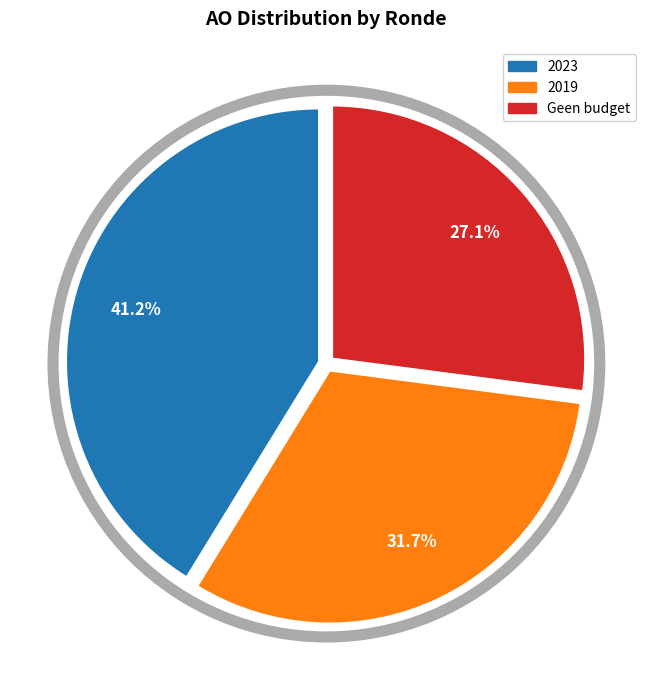

Is there a majority slice in this chart?

No